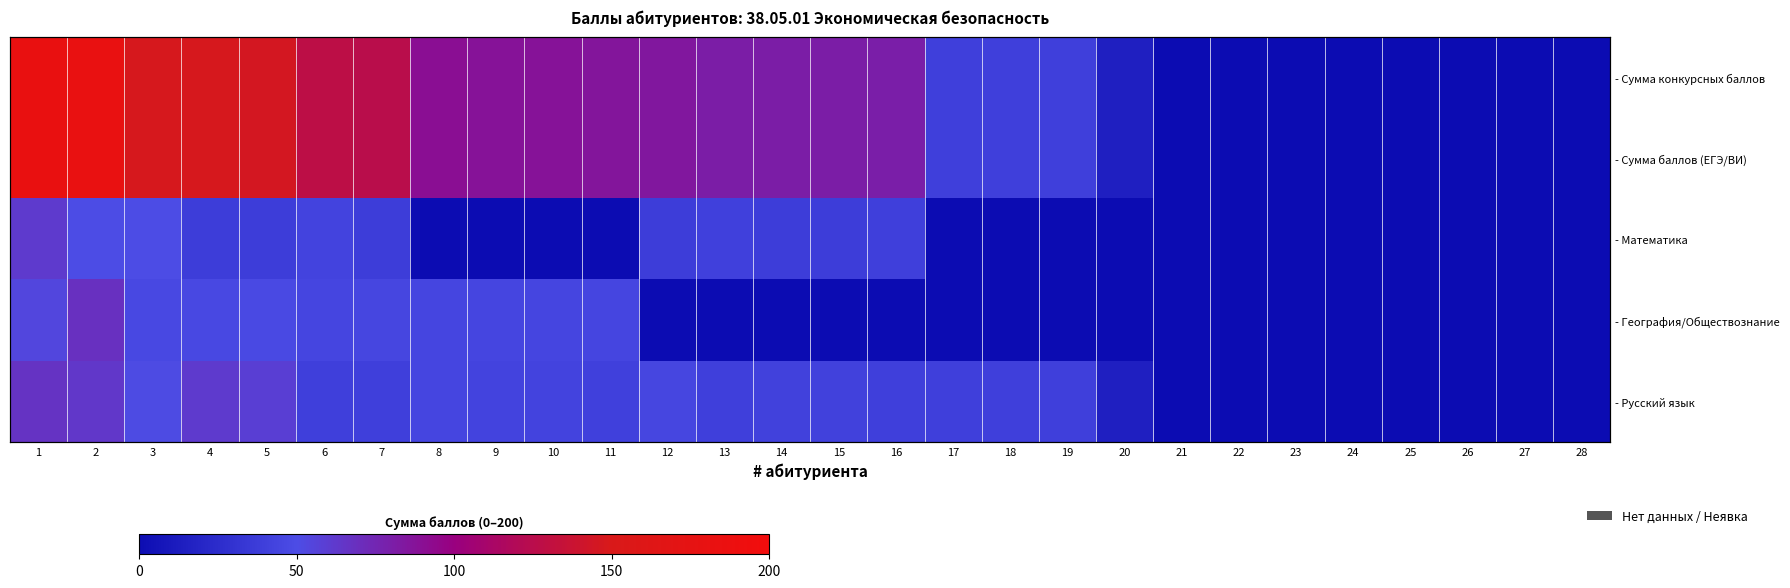

Which series has the widest spread of values?

- Сумма конкурсных баллов